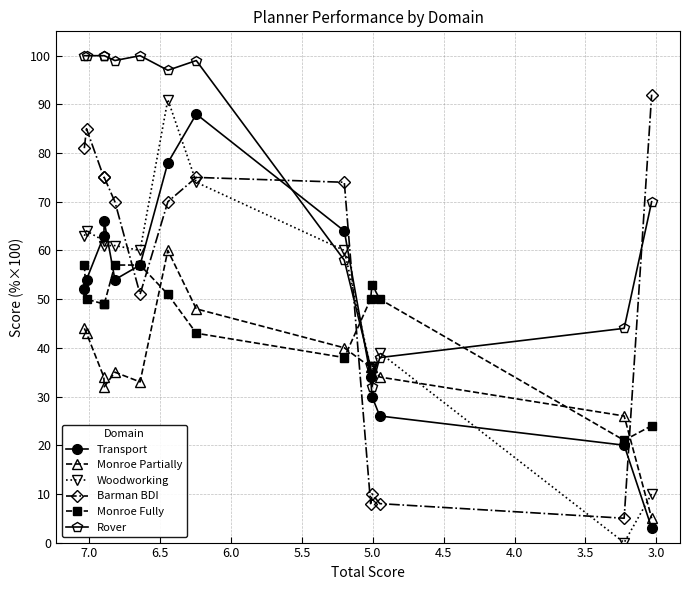

Which series has the widest spread of values?

Woodworking